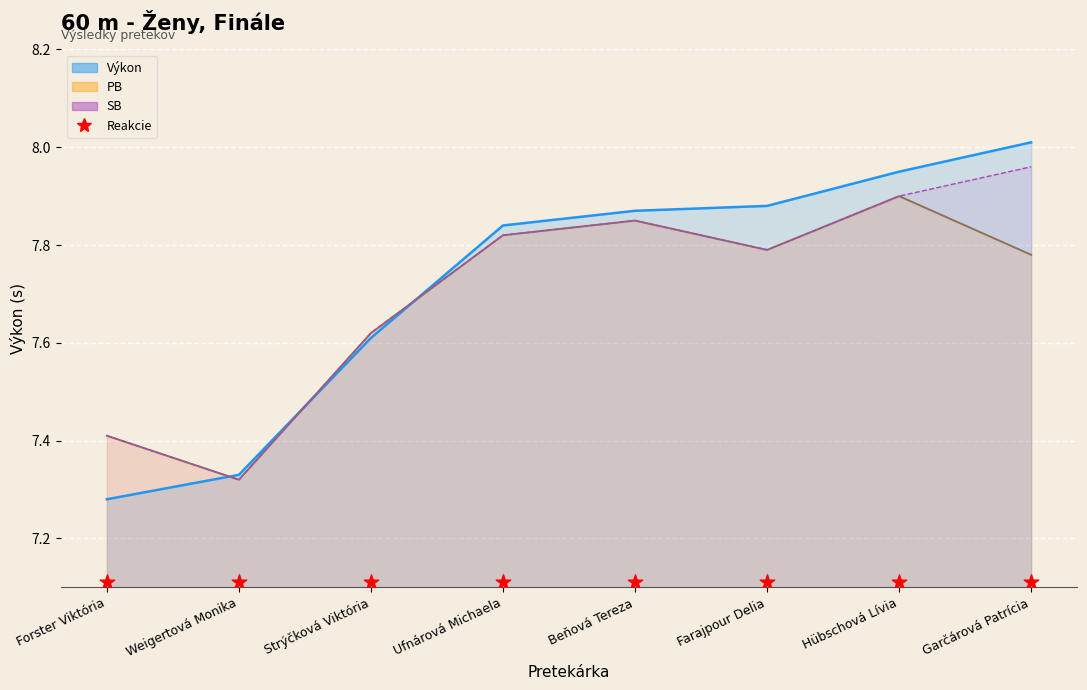

At which category is the sum across all series the highest?

Hübschová Lívia